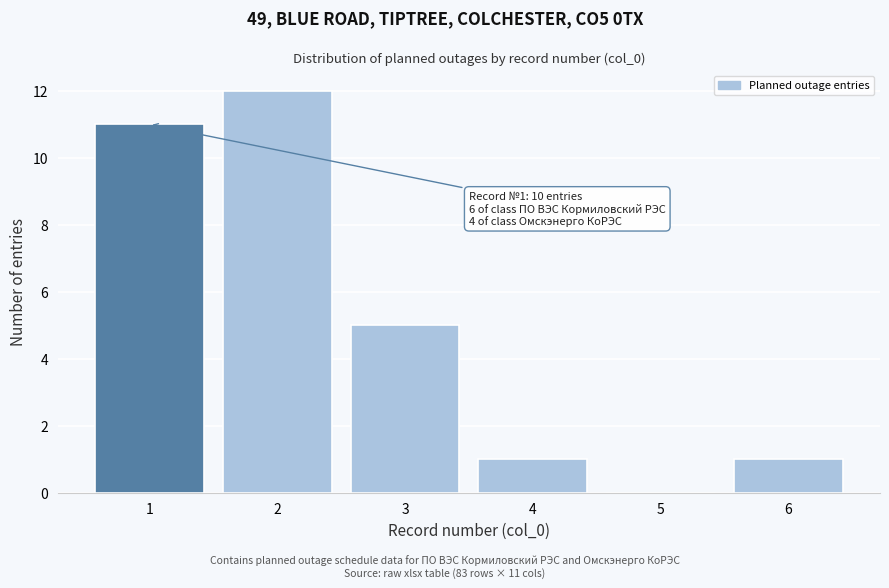

Reading left to right, what are all the values shown in this chart?

1=11	2=12	3=5	4=1	5=0	6=1